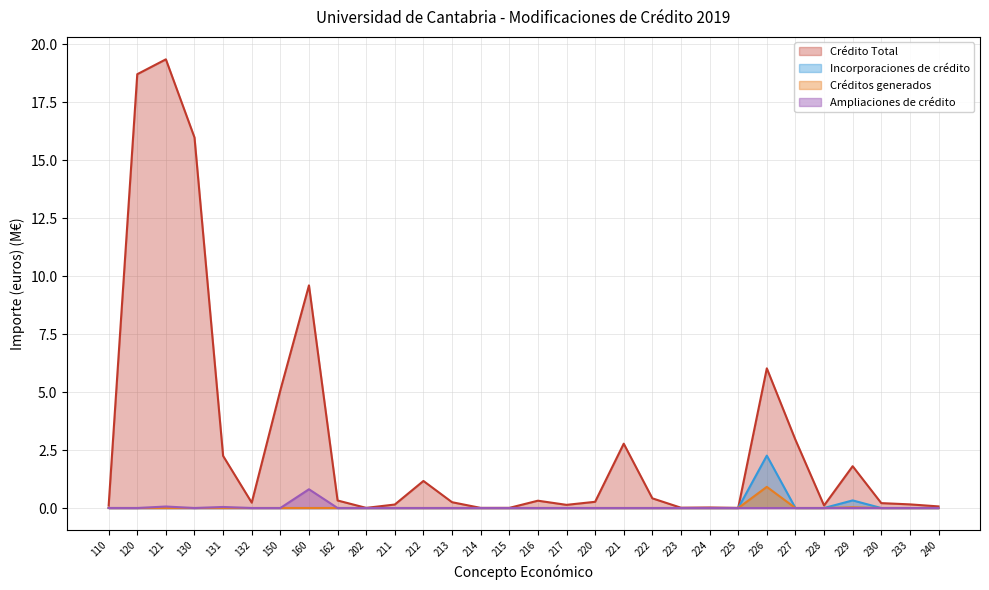

True or false: Incorporaciones de crédito has more than 0 interior local peaks.

True